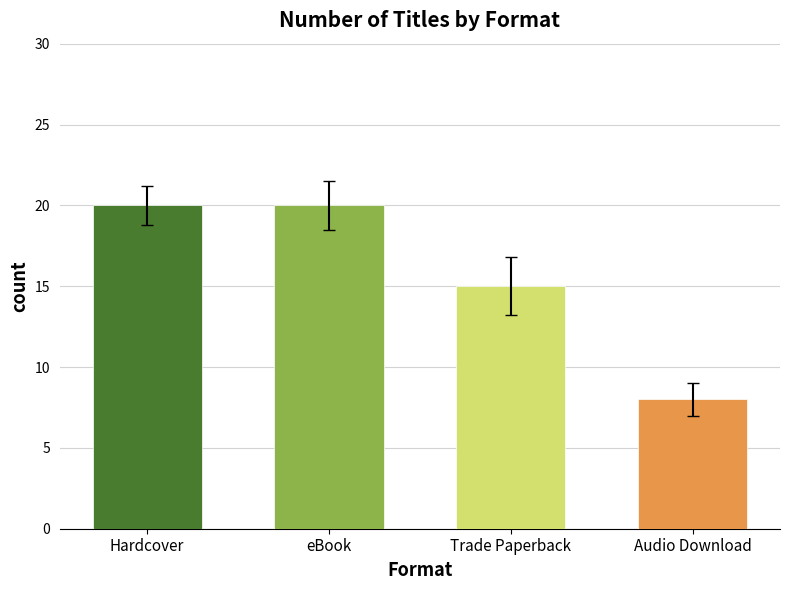

What is the sum of all values?

63